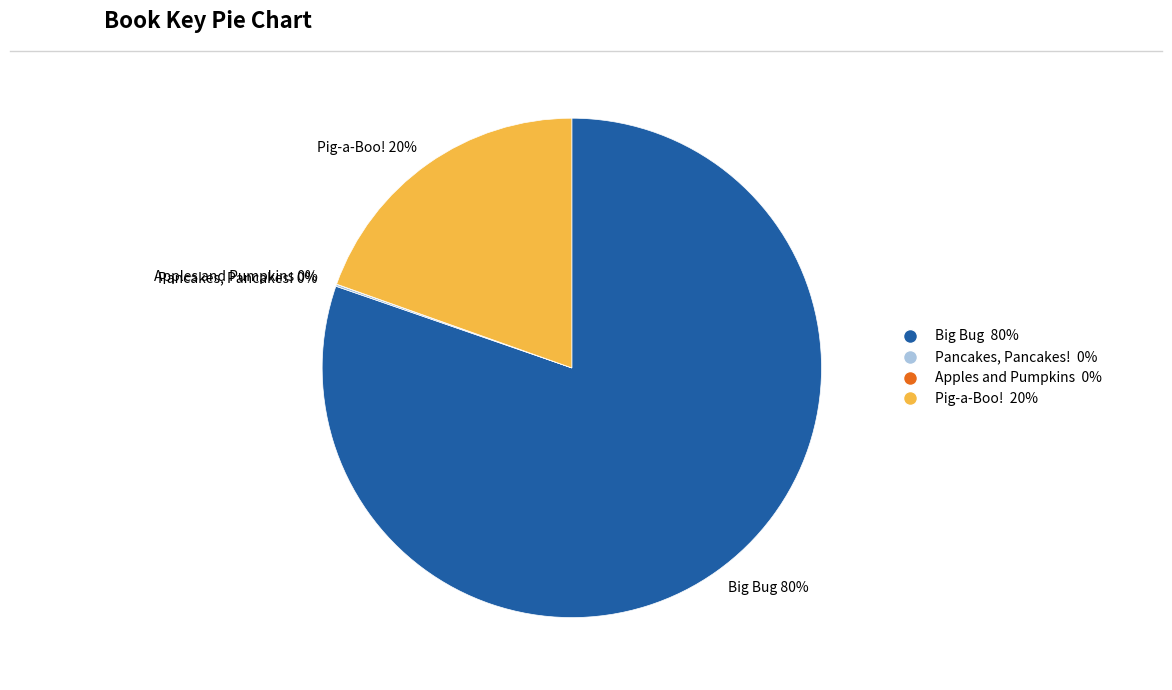

The Big Bug 80% slice represents 80% of the pie. True or false?

True